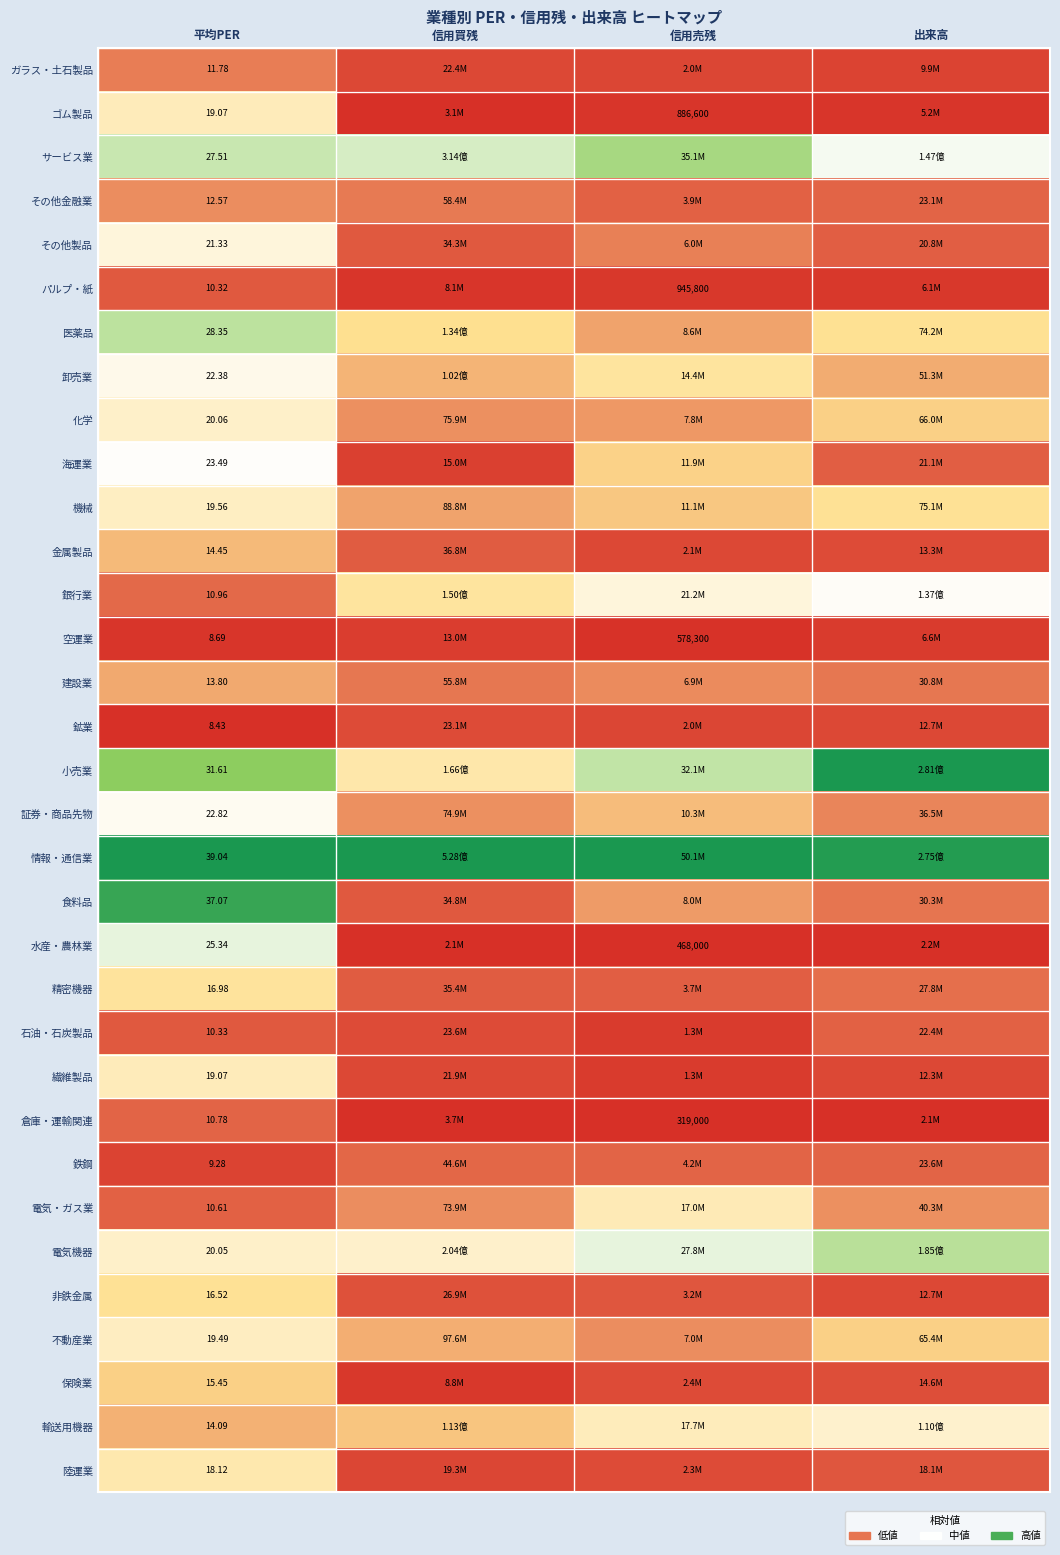

Is it true that 機械 equals 0.6 at 平均PER?

False